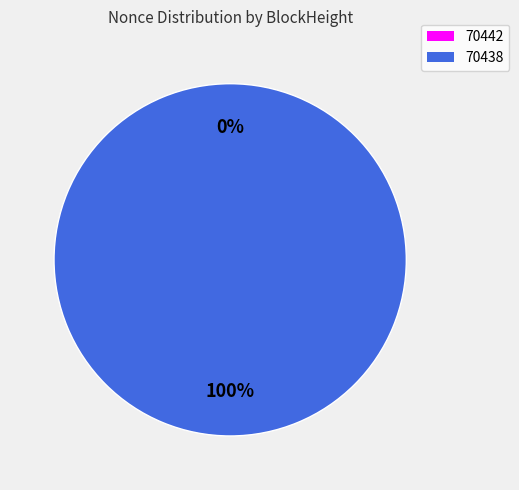

How many segments does this pie chart have?

2